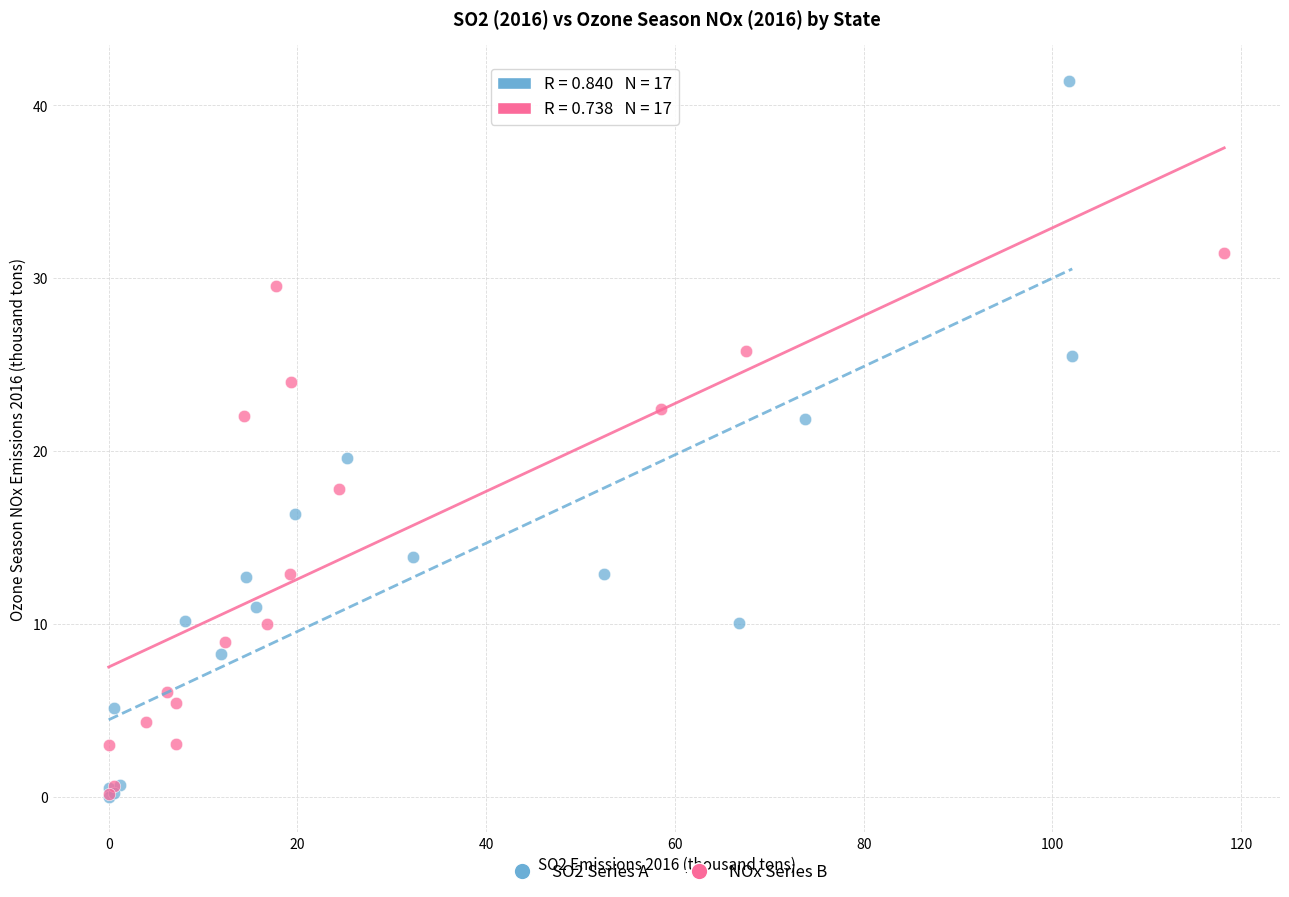

Which series reaches the maximum Y coordinate?

SO2 Series A